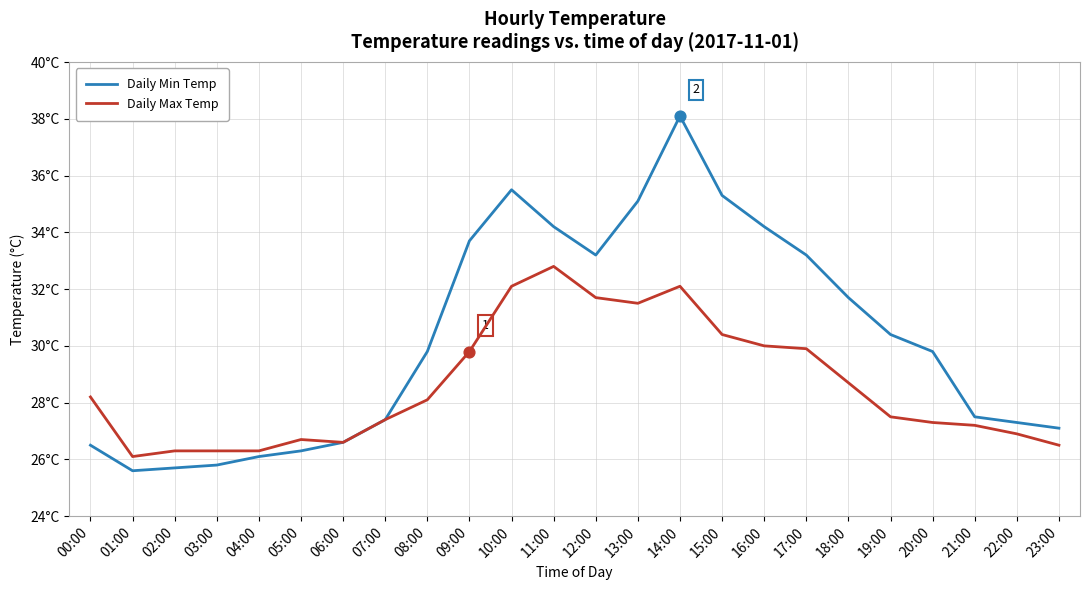

What are all the series names shown in the legend?

Daily Min Temp, Daily Max Temp